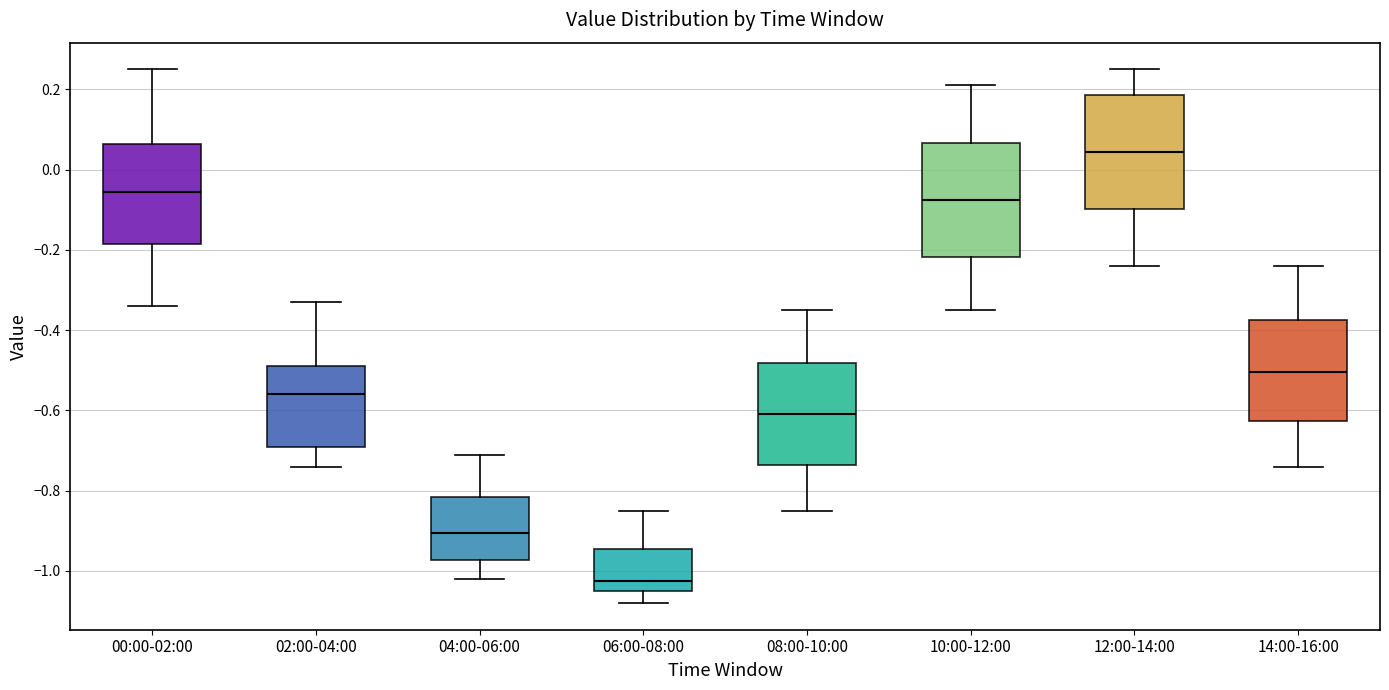

Where is the upper edge of the box for 06:00-08:00 on the y-axis? The values are not printed on the chart, so give them approximately, as read against the axis.

-0.94